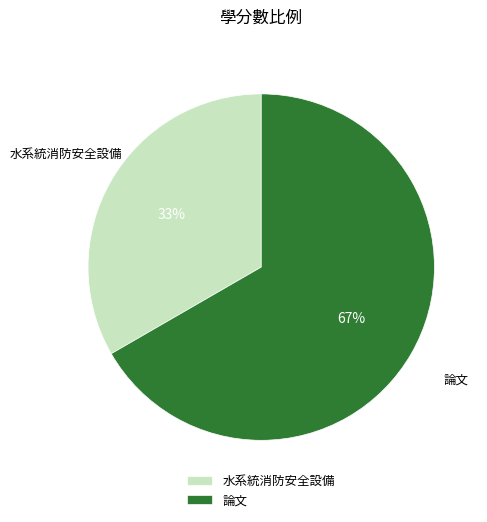

What is the ratio of the value at 論文 to the value at 水系統消防安全設備?

2.0